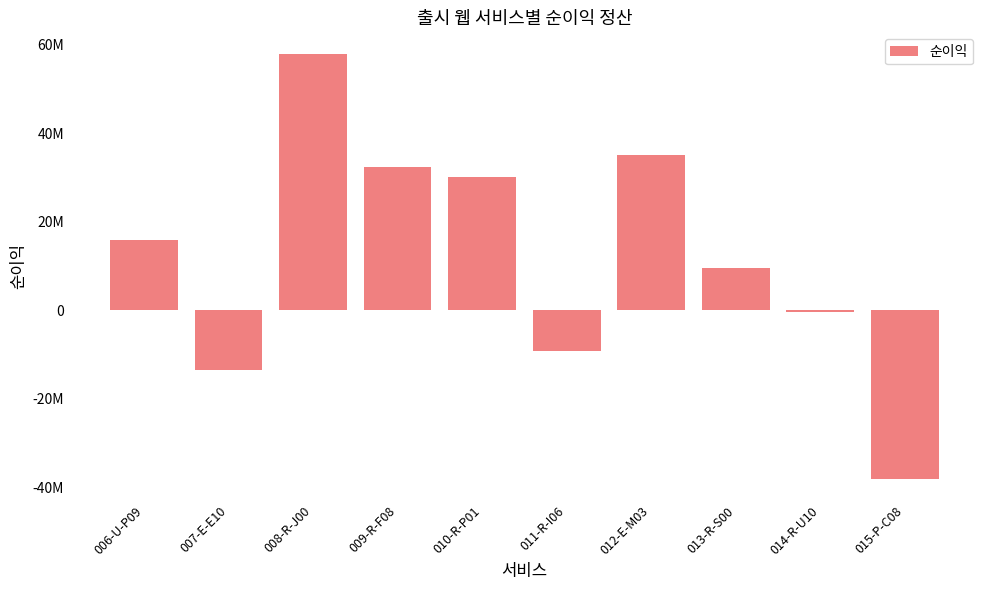

At which label is the value closest to 9978898?

013-R-S00